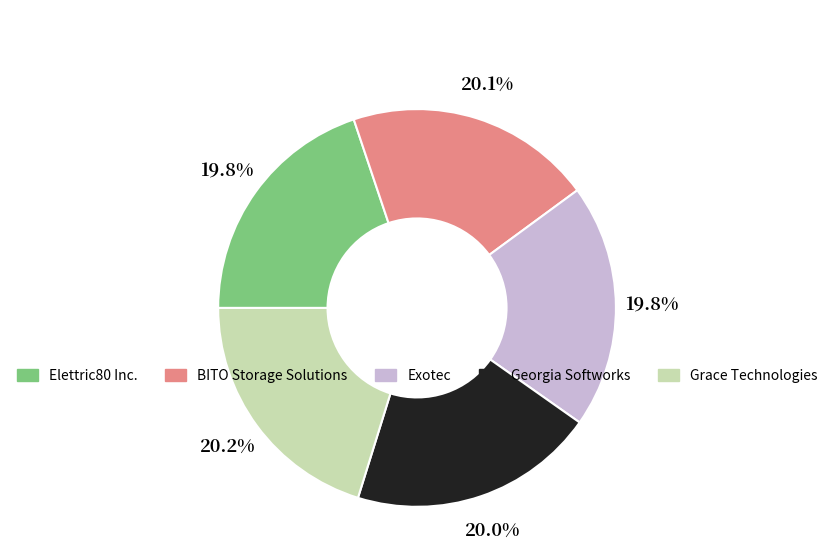

Is there any slice that represents more than half of the pie?

No